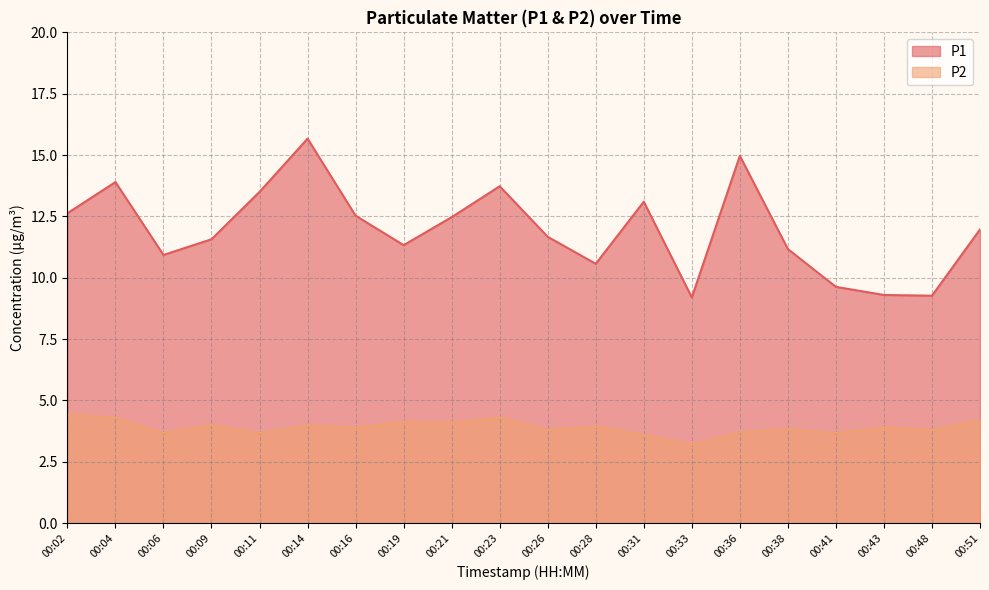

Rank the series by their average value, from lowest to highest.

P2, P1